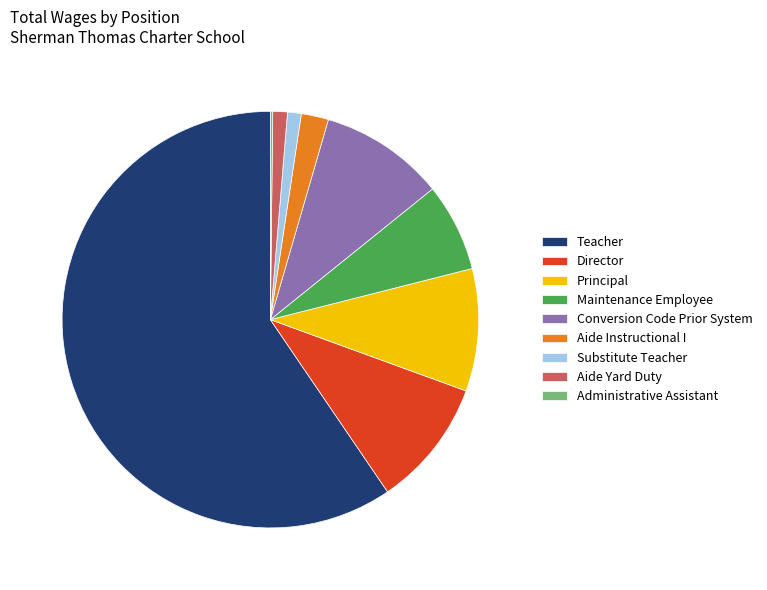

Is the sum of Principal and Director greater than half?

No